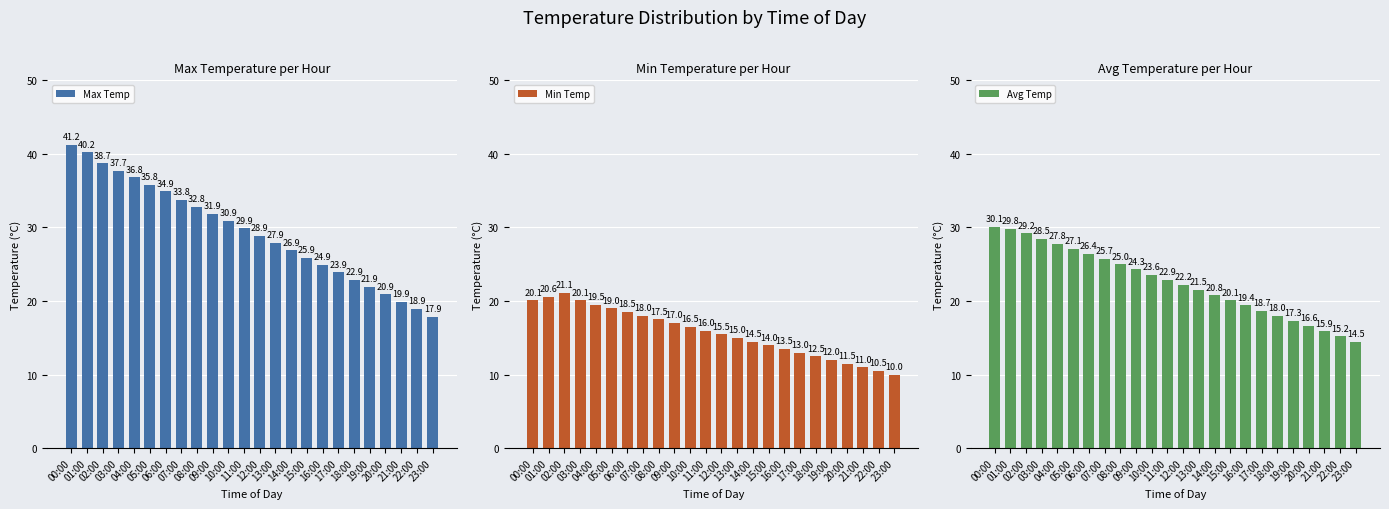

Reading left to right, transcribe all the data shown in this chart.

Max Temp: 00:00=41.2	01:00=40.2	02:00=38.7	03:00=37.7	04:00=36.8	05:00=35.8	06:00=34.9	07:00=33.8	08:00=32.8	09:00=31.9	10:00=30.9	11:00=29.9	12:00=28.9	13:00=27.9	14:00=26.9	15:00=25.9	16:00=24.9	17:00=23.9	18:00=22.9	19:00=21.9	20:00=20.9	21:00=19.9	22:00=18.9	23:00=17.9
Min Temp: 00:00=20.1	01:00=20.6	02:00=21.1	03:00=20.1	04:00=19.5	05:00=19.0	06:00=18.5	07:00=18.0	08:00=17.5	09:00=17.0	10:00=16.5	11:00=16.0	12:00=15.5	13:00=15.0	14:00=14.5	15:00=14.0	16:00=13.5	17:00=13.0	18:00=12.5	19:00=12.0	20:00=11.5	21:00=11.0	22:00=10.5	23:00=10.0
Avg Temp: 00:00=30.1	01:00=29.8	02:00=29.2	03:00=28.5	04:00=27.8	05:00=27.1	06:00=26.4	07:00=25.7	08:00=25.0	09:00=24.3	10:00=23.6	11:00=22.9	12:00=22.2	13:00=21.5	14:00=20.8	15:00=20.1	16:00=19.4	17:00=18.7	18:00=18.0	19:00=17.3	20:00=16.6	21:00=15.9	22:00=15.2	23:00=14.5